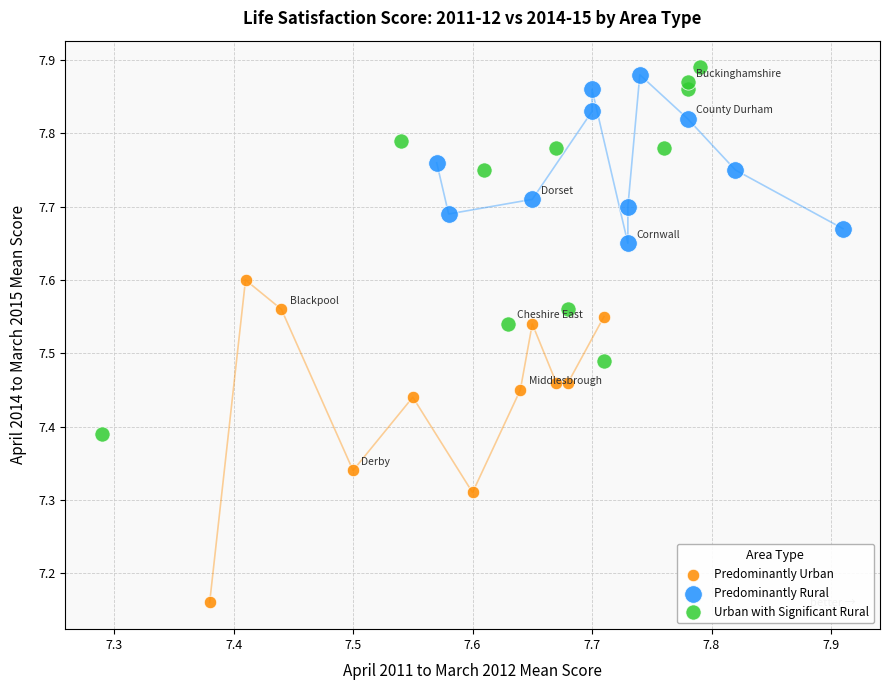

Which series contains the lowest Y value?

Predominantly Urban